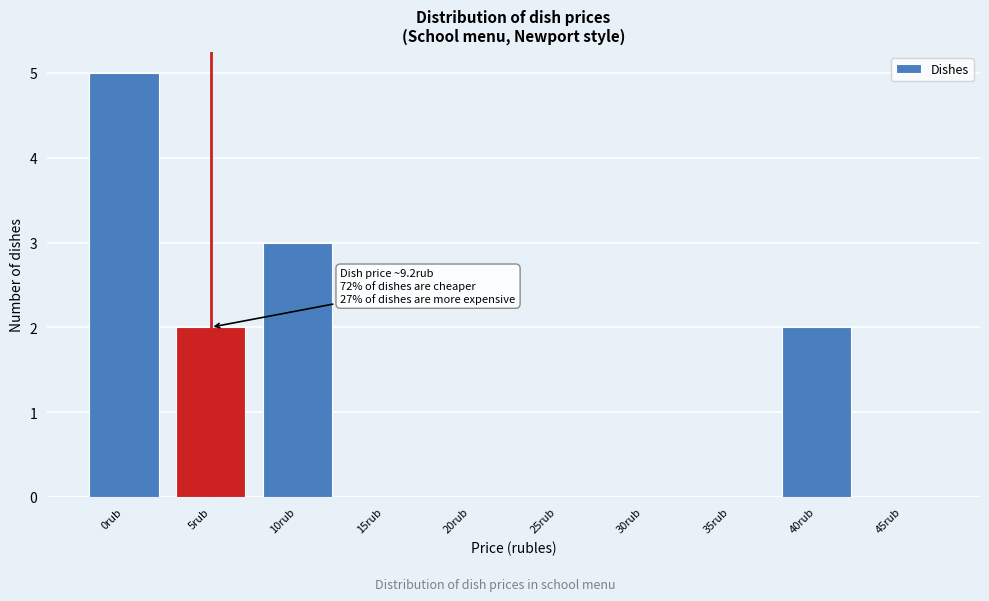

Reading left to right, what are all the values shown in this chart?

0rub=5	5rub=2	10rub=3	15rub=0	20rub=0	25rub=0	30rub=0	35rub=0	40rub=2	45rub=0